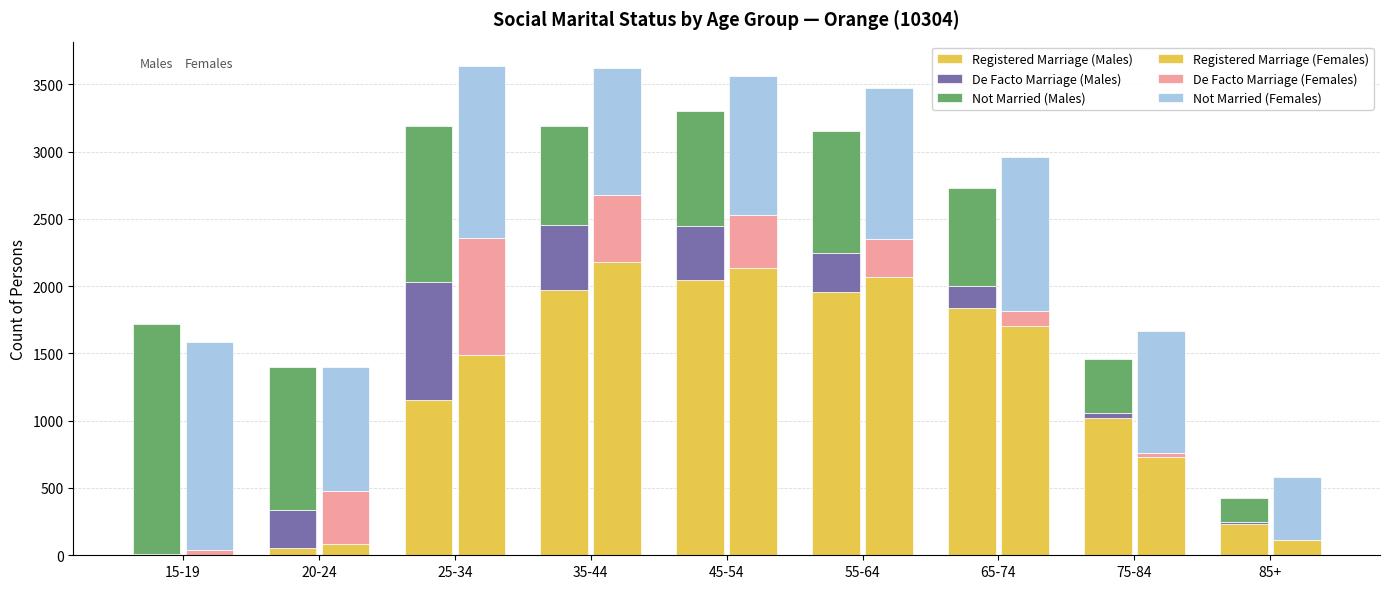

Which series has the largest range (max minus min)?

Registered Marriage (Females)